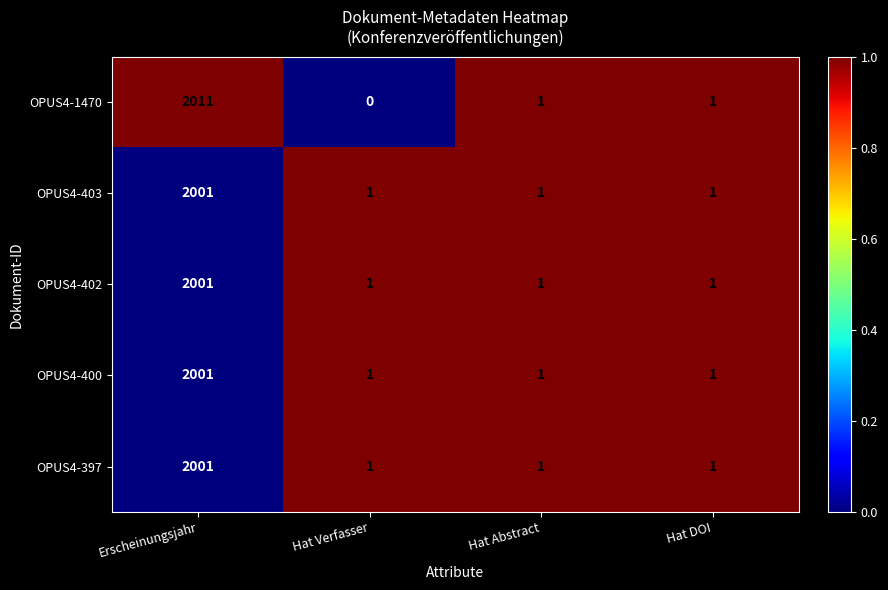

Between Erscheinungsjahr and Hat DOI, which series saw the biggest shift?

OPUS4-1470